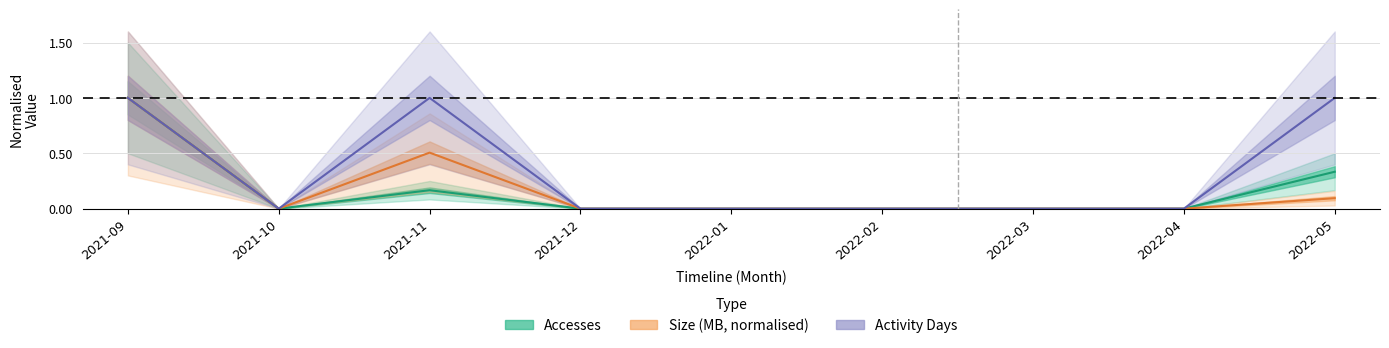

What is the highest value of the Activity Days (line) series?

1.0